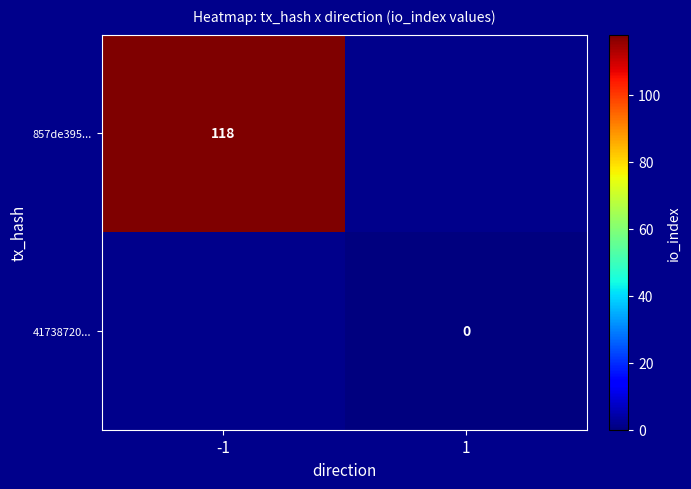

List the series in order of their peak value, highest first.

857de395..., 41738720...